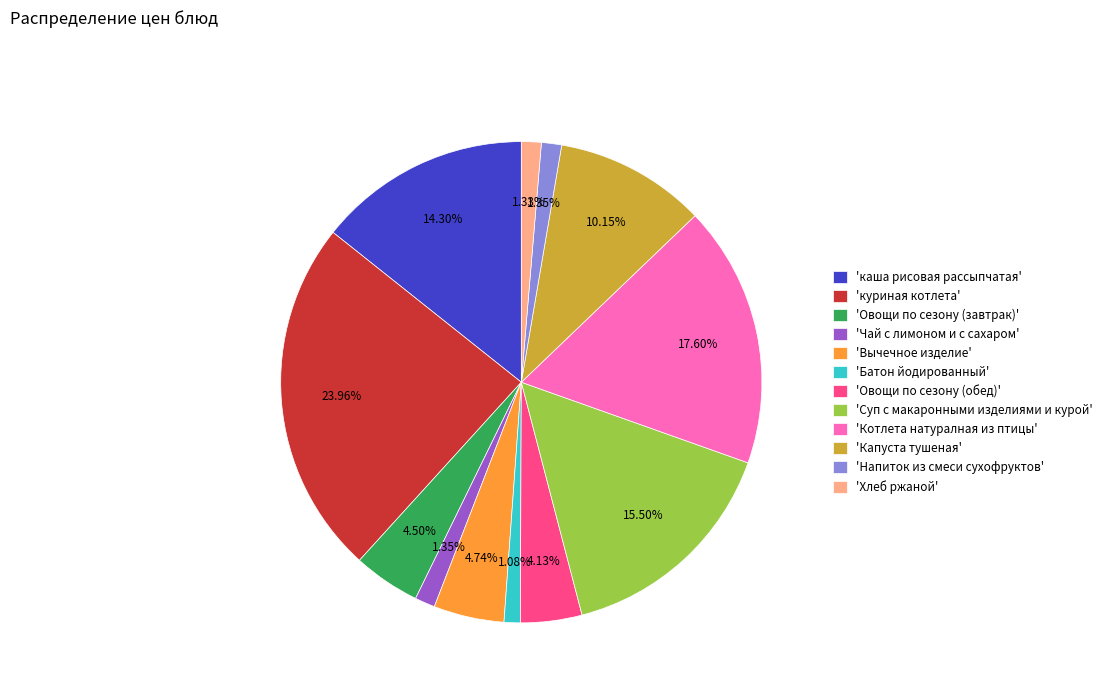

Which has a higher value, 'Хлеб ржаной' or 'куриная котлета'?

'куриная котлета'